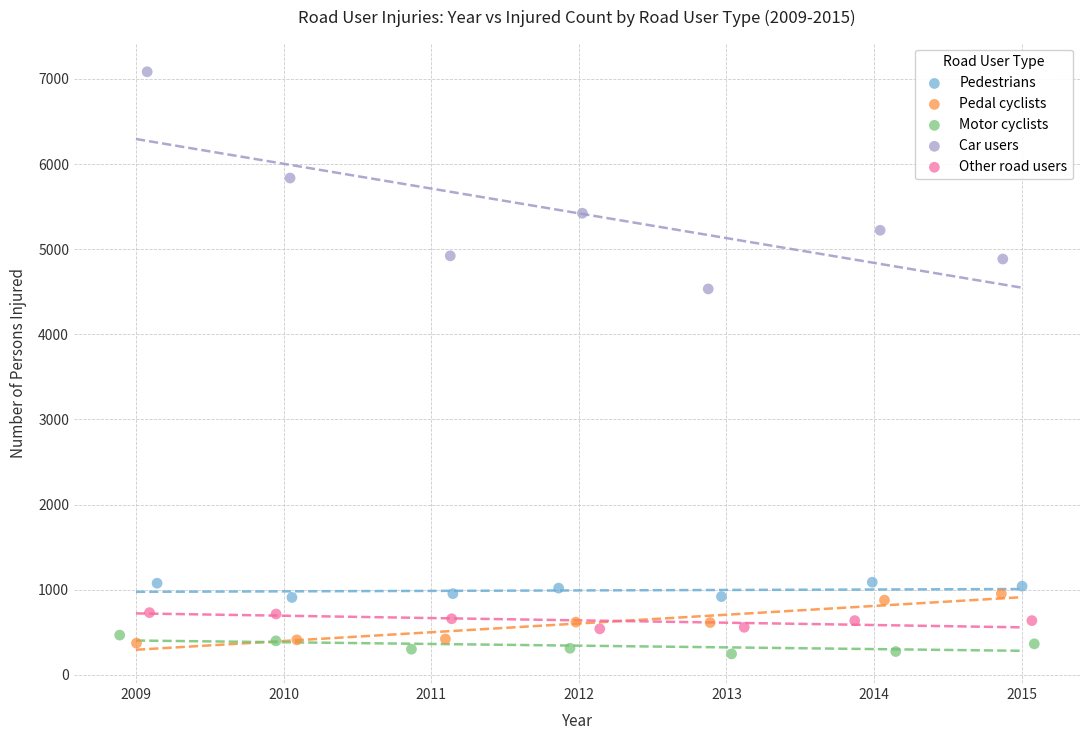

What are all the series names shown in the legend?

Pedestrians, Pedal cyclists, Motor cyclists, Car users, Other road users